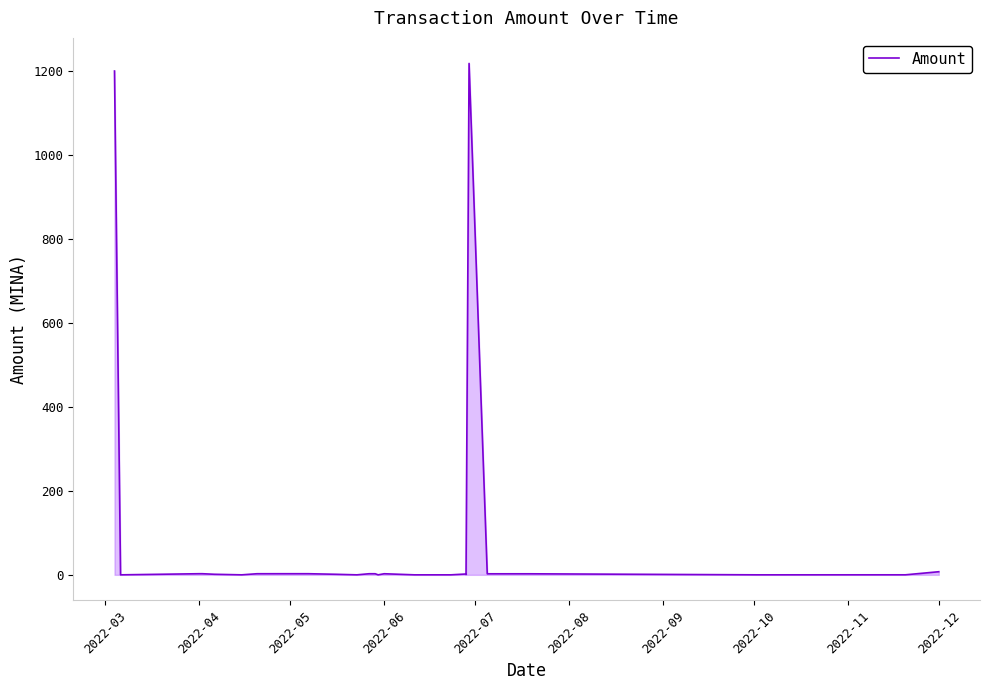

Does the chart display data point markers on the line(s)?

No